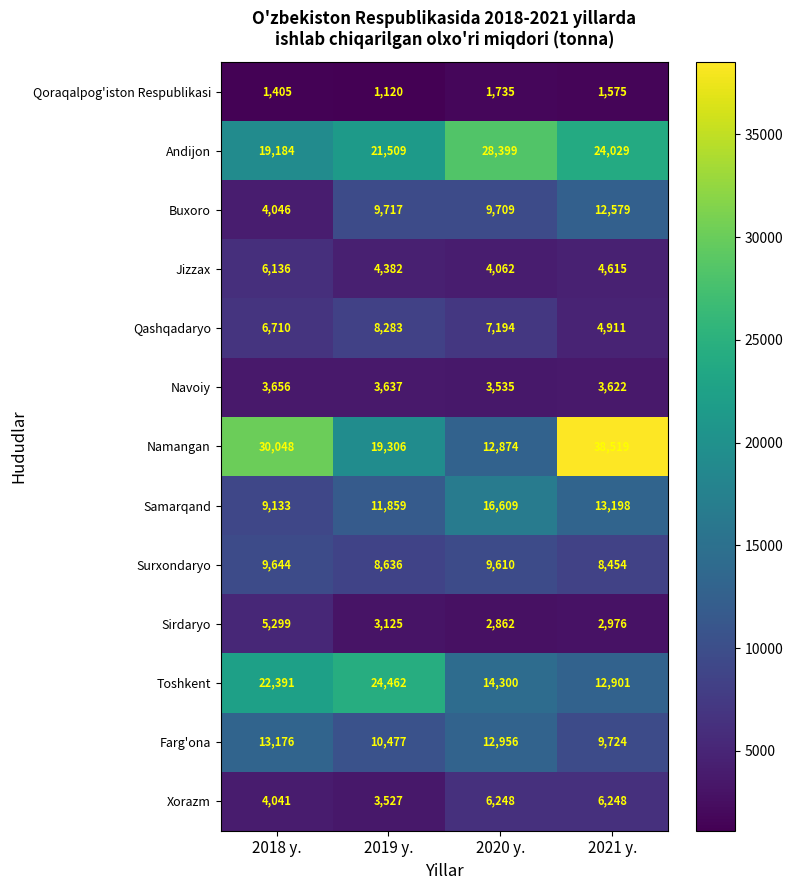

What is the average value of the Andijon series?

23280